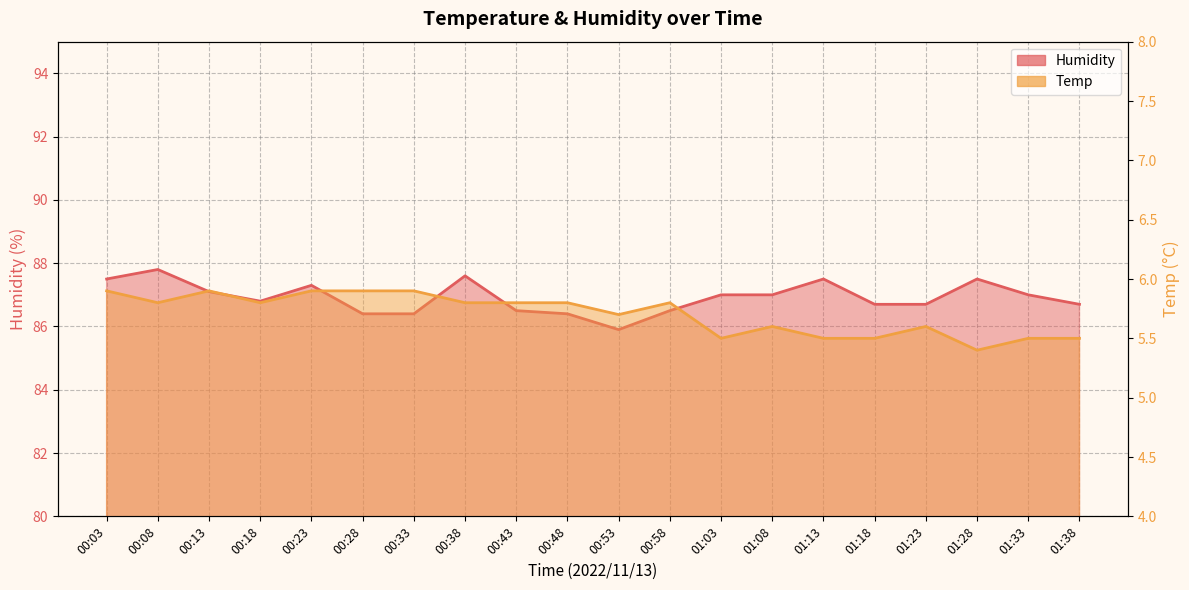

What is the minimum value shown in the chart?

5.4